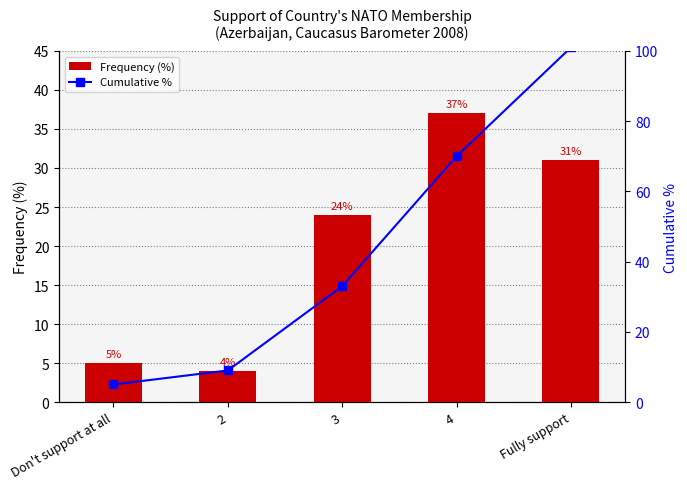

What is the difference between the Frequency (%) values at 4 and Don't support at all?

32